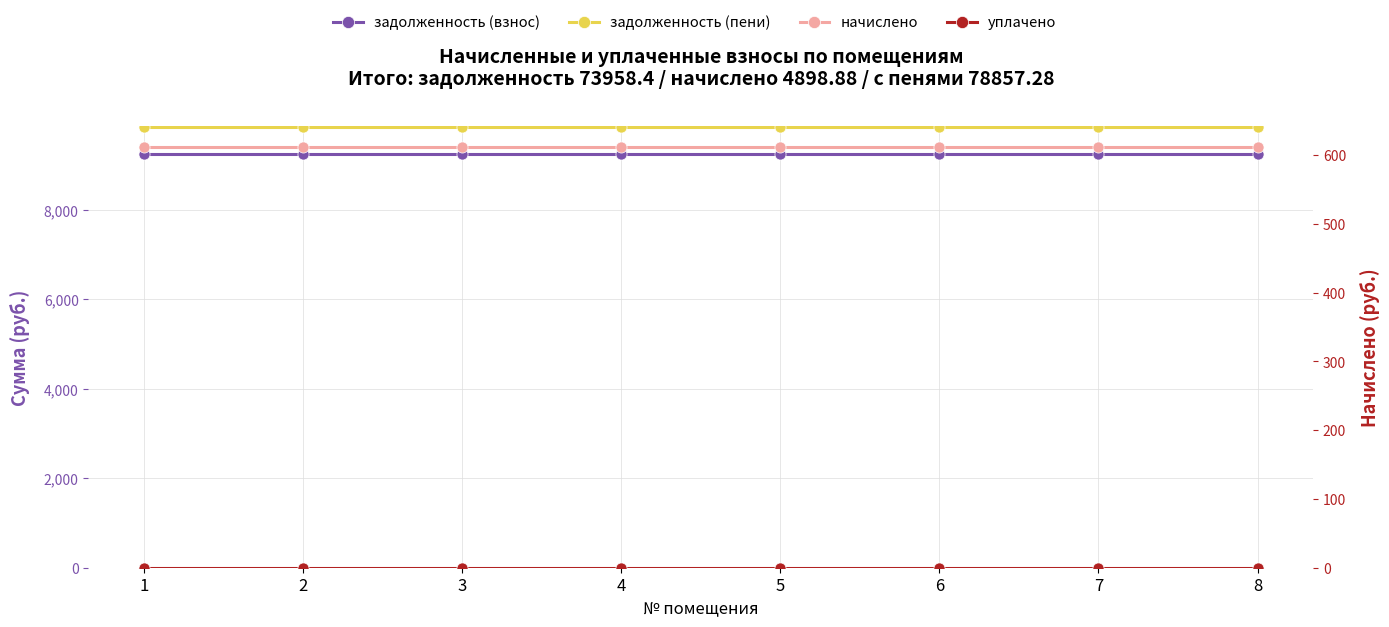

True or false: задолженность (взнос) has a value of 9244.8 at 4.

True